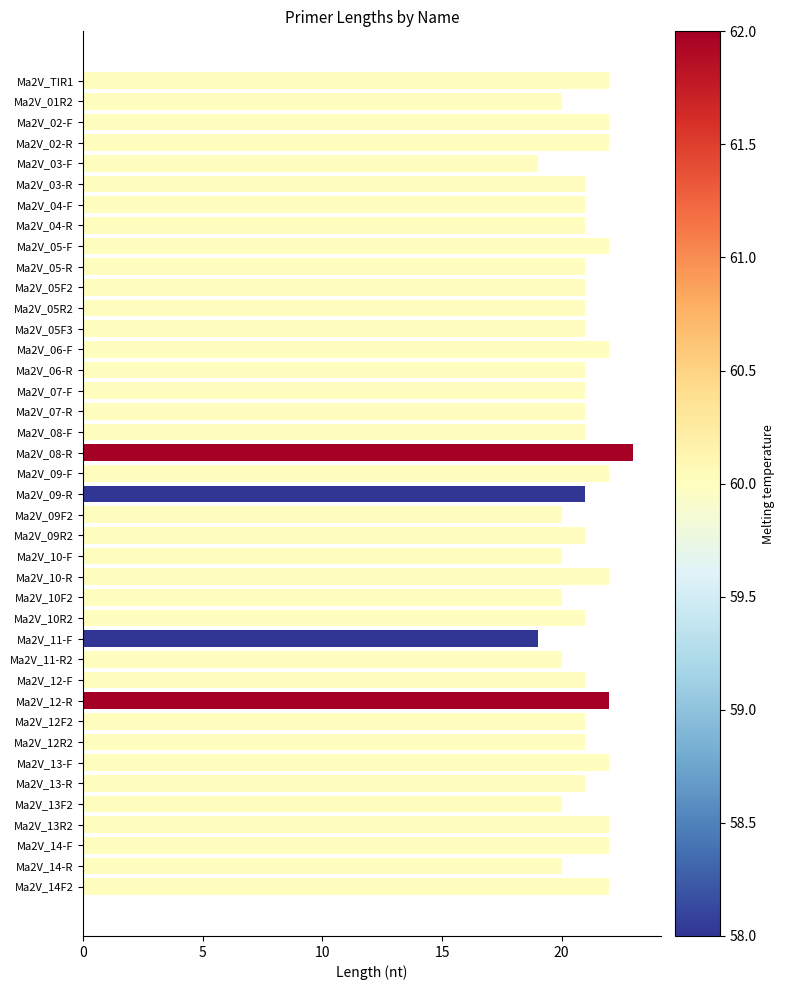

Which has a higher value, Ma2V_12-R or Ma2V_05F3?

Ma2V_12-R